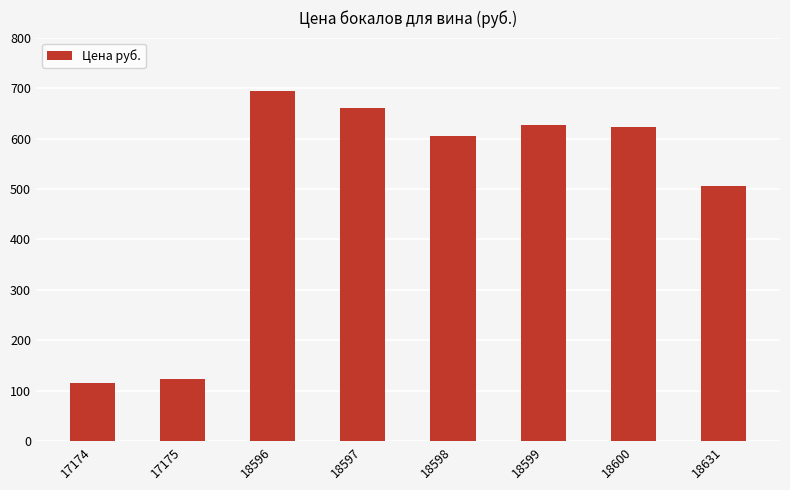

Is it true that the value at 18596 is 1143?

False